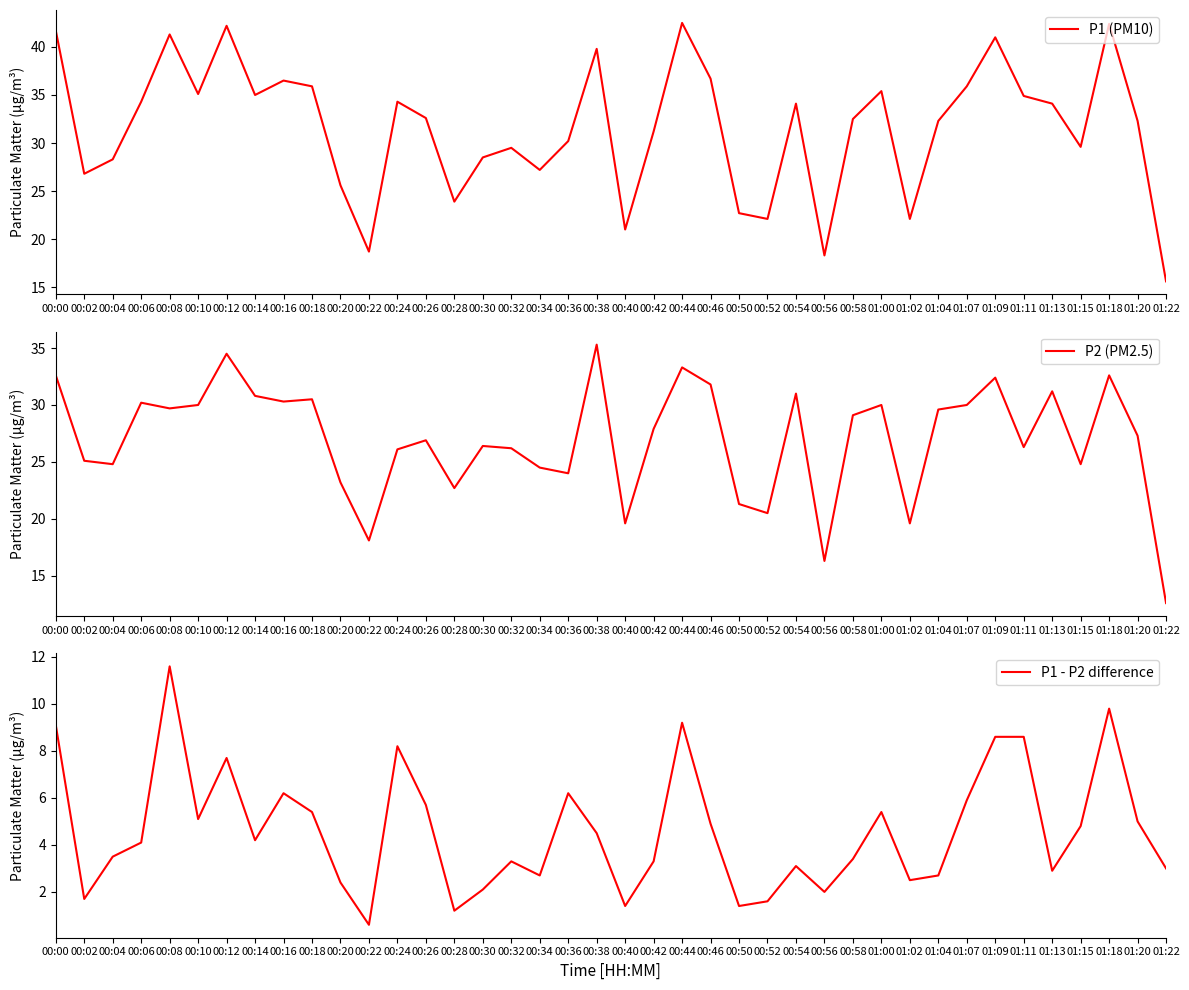

What is the value of the P1 (PM10) point at the 26th from the left?

22.1